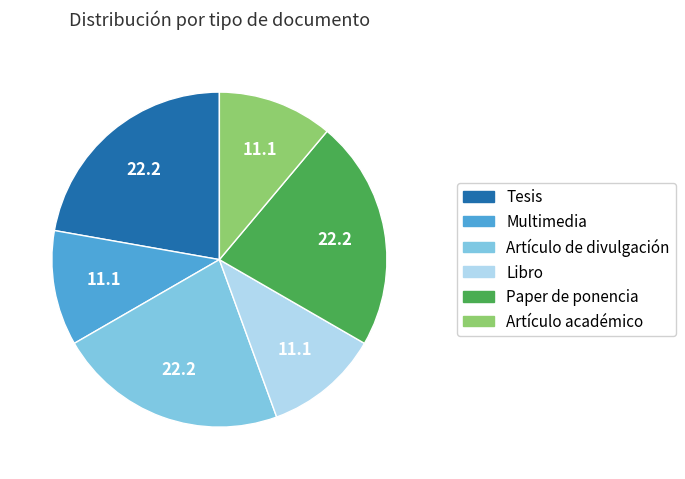

Which has a higher value, Artículo académico or Artículo de divulgación?

Artículo de divulgación